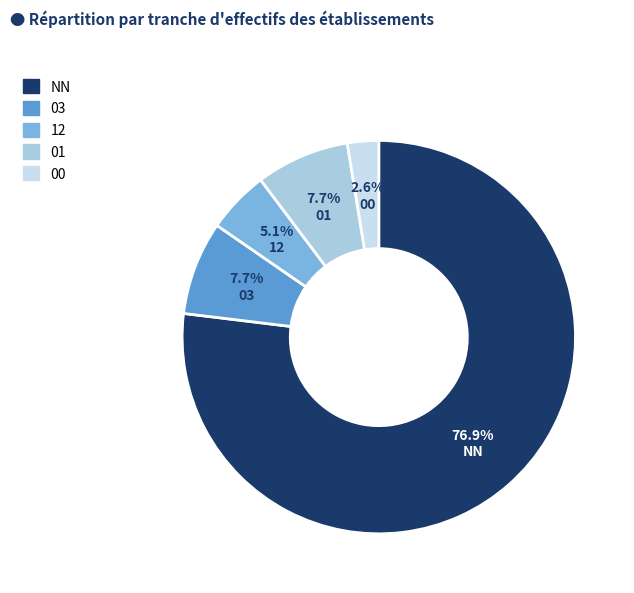

Does any single category account for the majority?

Yes